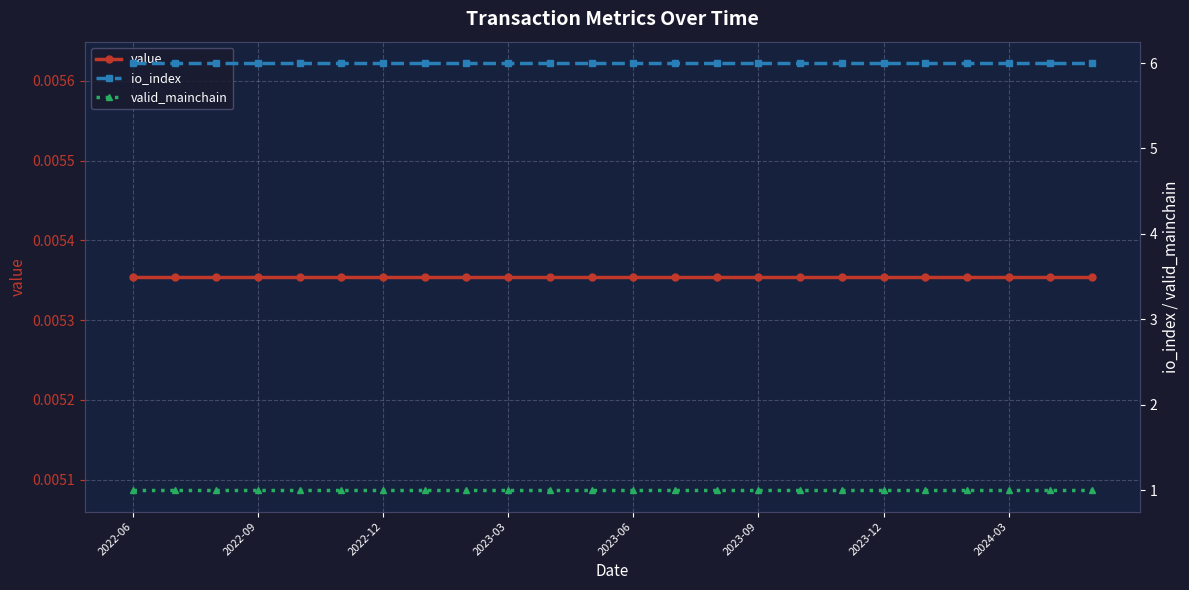

What are all the series names shown in the legend?

value, io_index, valid_mainchain